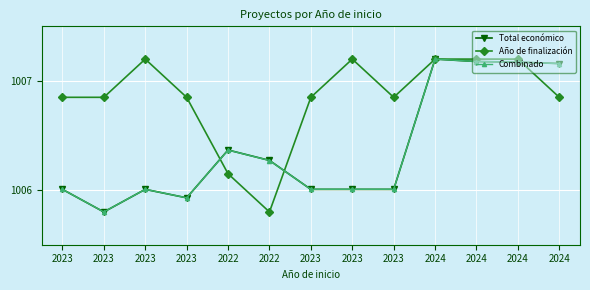

Does the chart display data point markers on the line(s)?

Yes